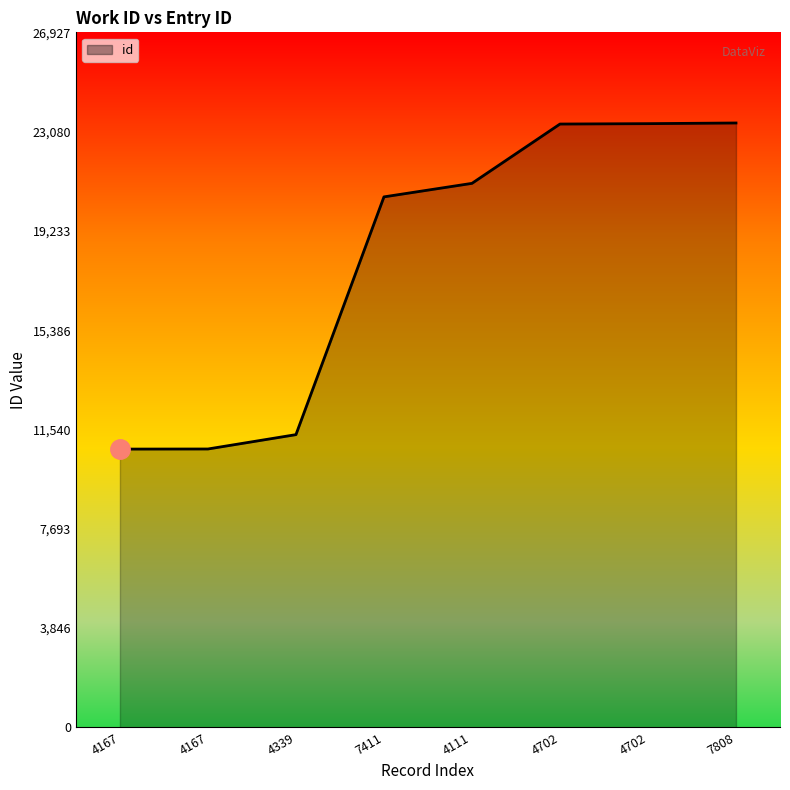

What value does the data have at 4702, to the nearest 10?

23370